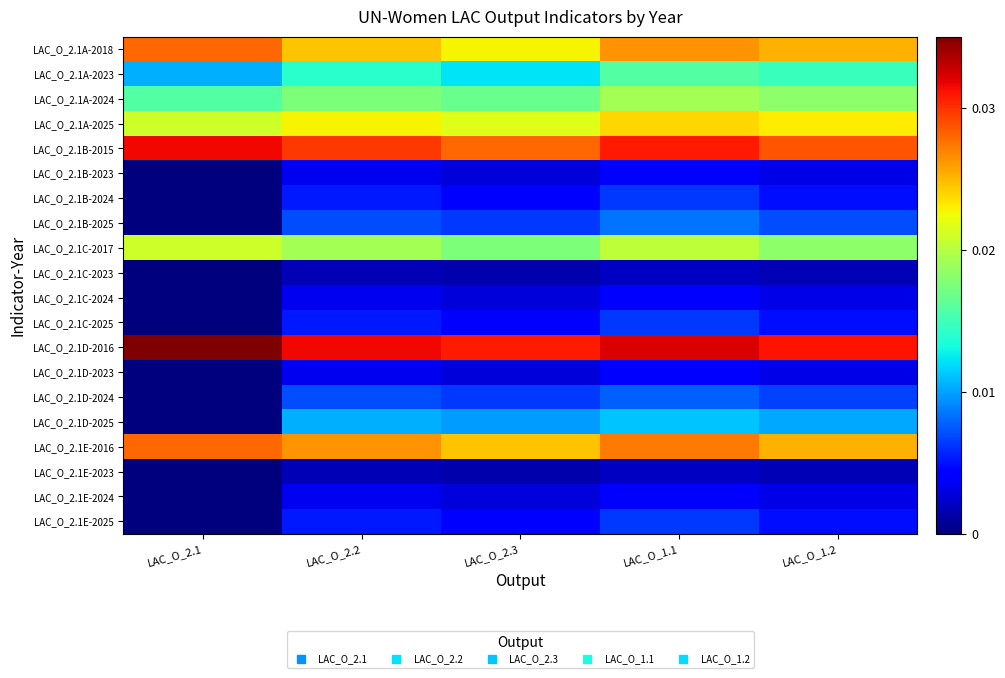

Reading left to right, list all the values displayed in this chart.

LAC_O_2.1A-2018: LAC_O_2.1=0.0	LAC_O_2.2=0.0	LAC_O_2.3=0.0	LAC_O_1.1=0.0	LAC_O_1.2=0.0
LAC_O_2.1A-2023: LAC_O_2.1=0.0	LAC_O_2.2=0.0	LAC_O_2.3=0.0	LAC_O_1.1=0.0	LAC_O_1.2=0.0
LAC_O_2.1A-2024: LAC_O_2.1=0.0	LAC_O_2.2=0.0	LAC_O_2.3=0.0	LAC_O_1.1=0.0	LAC_O_1.2=0.0
LAC_O_2.1A-2025: LAC_O_2.1=0.0	LAC_O_2.2=0.0	LAC_O_2.3=0.0	LAC_O_1.1=0.0	LAC_O_1.2=0.0
LAC_O_2.1B-2015: LAC_O_2.1=0.0	LAC_O_2.2=0.0	LAC_O_2.3=0.0	LAC_O_1.1=0.0	LAC_O_1.2=0.0
LAC_O_2.1B-2023: LAC_O_2.1=0.0	LAC_O_2.2=0.0	LAC_O_2.3=0.0	LAC_O_1.1=0.0	LAC_O_1.2=0.0
LAC_O_2.1B-2024: LAC_O_2.1=0.0	LAC_O_2.2=0.0	LAC_O_2.3=0.0	LAC_O_1.1=0.0	LAC_O_1.2=0.0
LAC_O_2.1B-2025: LAC_O_2.1=0.0	LAC_O_2.2=0.0	LAC_O_2.3=0.0	LAC_O_1.1=0.0	LAC_O_1.2=0.0
LAC_O_2.1C-2017: LAC_O_2.1=0.0	LAC_O_2.2=0.0	LAC_O_2.3=0.0	LAC_O_1.1=0.0	LAC_O_1.2=0.0
LAC_O_2.1C-2023: LAC_O_2.1=0.0	LAC_O_2.2=0.0	LAC_O_2.3=0.0	LAC_O_1.1=0.0	LAC_O_1.2=0.0
LAC_O_2.1C-2024: LAC_O_2.1=0.0	LAC_O_2.2=0.0	LAC_O_2.3=0.0	LAC_O_1.1=0.0	LAC_O_1.2=0.0
LAC_O_2.1C-2025: LAC_O_2.1=0.0	LAC_O_2.2=0.0	LAC_O_2.3=0.0	LAC_O_1.1=0.0	LAC_O_1.2=0.0
LAC_O_2.1D-2016: LAC_O_2.1=0.0	LAC_O_2.2=0.0	LAC_O_2.3=0.0	LAC_O_1.1=0.0	LAC_O_1.2=0.0
LAC_O_2.1D-2023: LAC_O_2.1=0.0	LAC_O_2.2=0.0	LAC_O_2.3=0.0	LAC_O_1.1=0.0	LAC_O_1.2=0.0
LAC_O_2.1D-2024: LAC_O_2.1=0.0	LAC_O_2.2=0.0	LAC_O_2.3=0.0	LAC_O_1.1=0.0	LAC_O_1.2=0.0
LAC_O_2.1D-2025: LAC_O_2.1=0.0	LAC_O_2.2=0.0	LAC_O_2.3=0.0	LAC_O_1.1=0.0	LAC_O_1.2=0.0
LAC_O_2.1E-2016: LAC_O_2.1=0.0	LAC_O_2.2=0.0	LAC_O_2.3=0.0	LAC_O_1.1=0.0	LAC_O_1.2=0.0
LAC_O_2.1E-2023: LAC_O_2.1=0.0	LAC_O_2.2=0.0	LAC_O_2.3=0.0	LAC_O_1.1=0.0	LAC_O_1.2=0.0
LAC_O_2.1E-2024: LAC_O_2.1=0.0	LAC_O_2.2=0.0	LAC_O_2.3=0.0	LAC_O_1.1=0.0	LAC_O_1.2=0.0
LAC_O_2.1E-2025: LAC_O_2.1=0.0	LAC_O_2.2=0.0	LAC_O_2.3=0.0	LAC_O_1.1=0.0	LAC_O_1.2=0.0